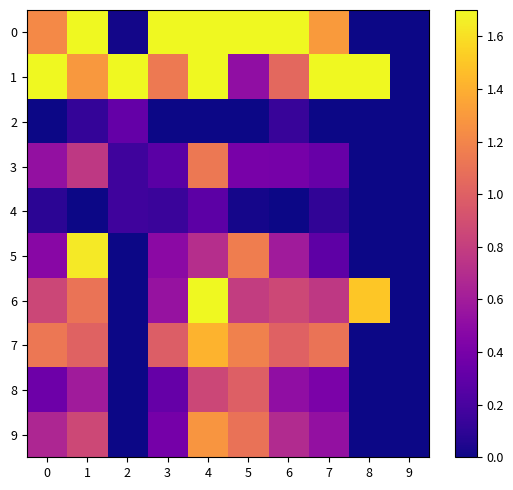

Rank the series at 0 from lowest to highest value.

2, 4, 8, 5, 3, 9, 6, 7, 0, 1